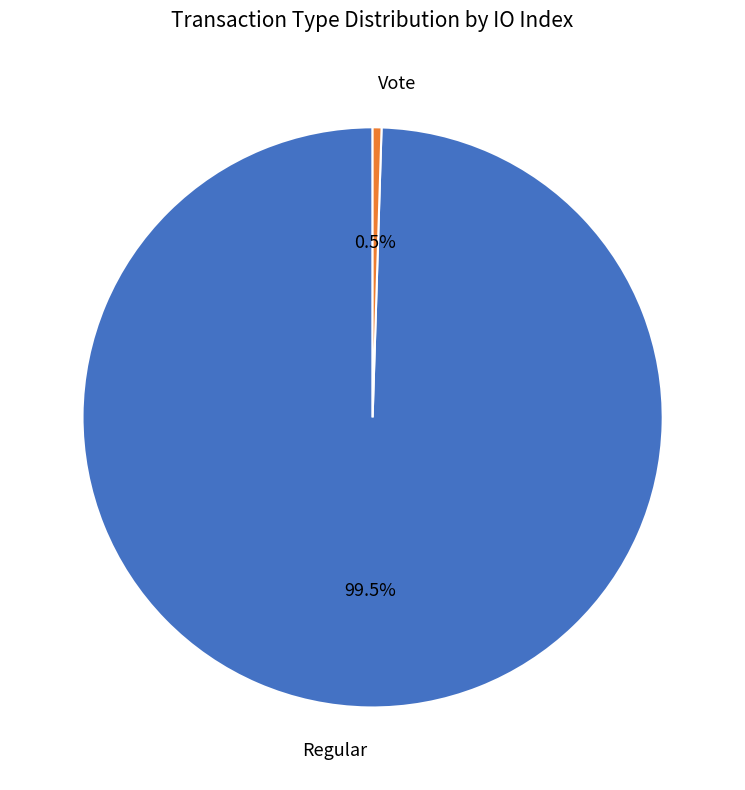

Which category accounts for the majority?

Regular